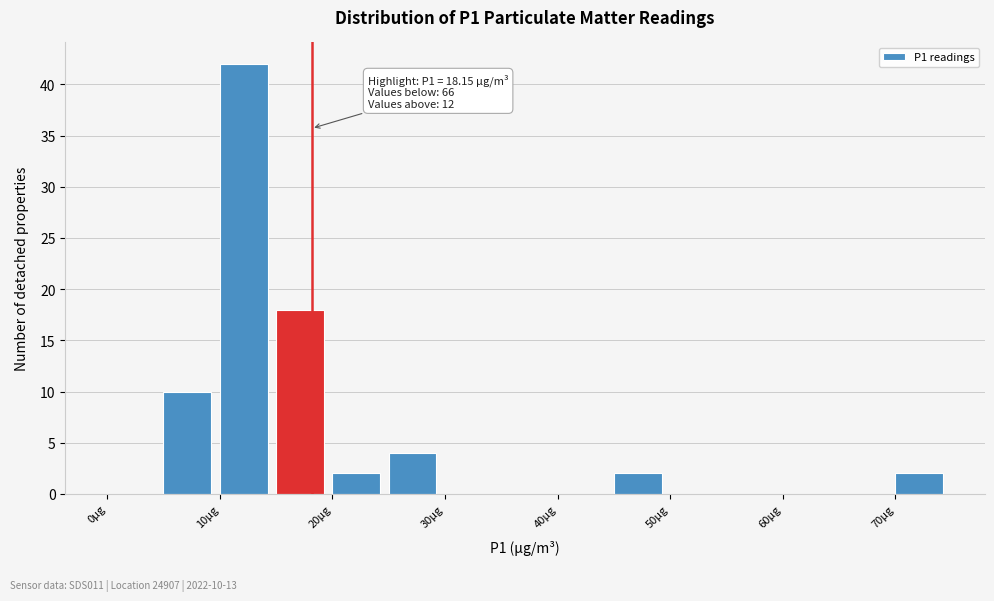

Over which range of the x-axis is the bar tallest?

10 to 15